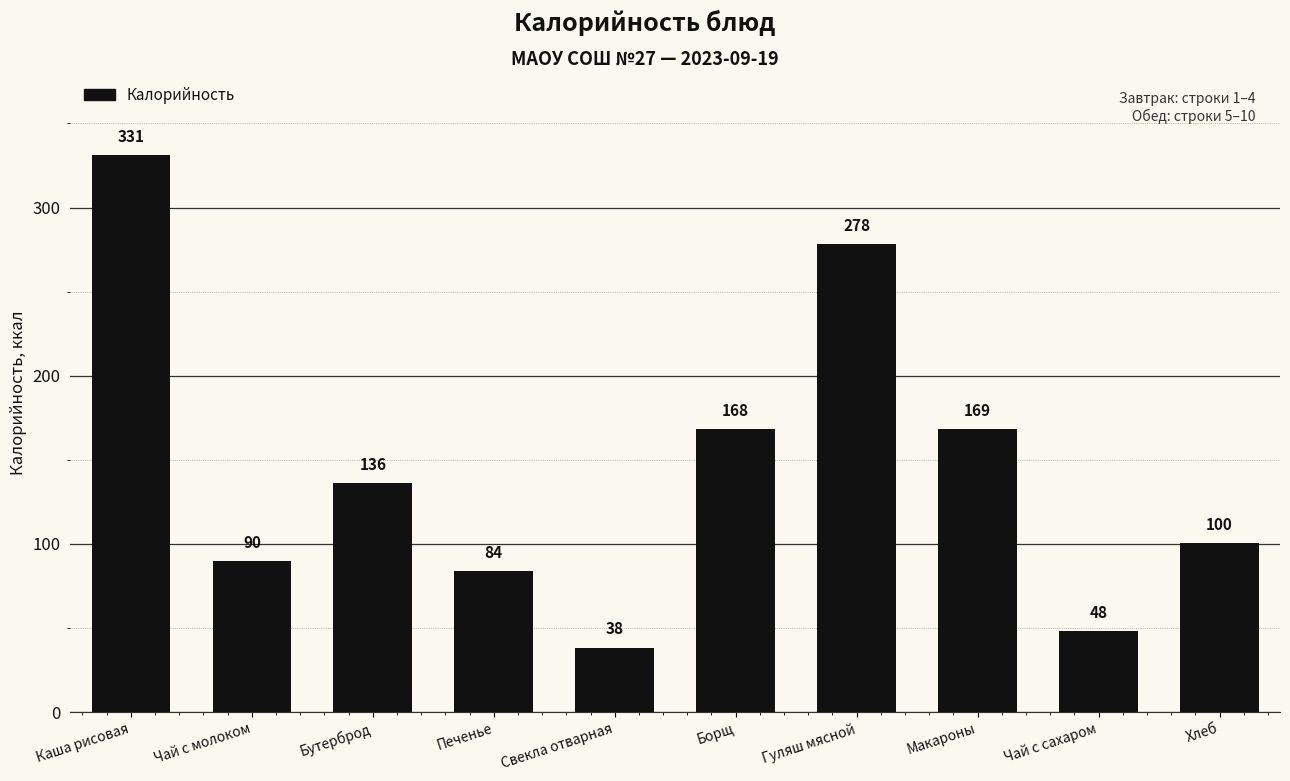

What position from the right is Бутерброд?

8